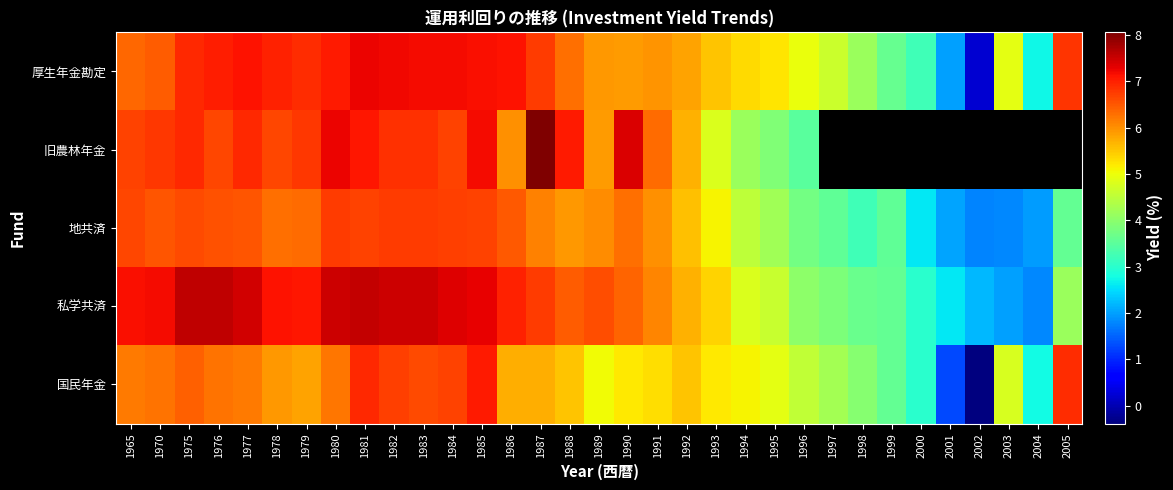

Which series has the widest spread of values?

国民年金